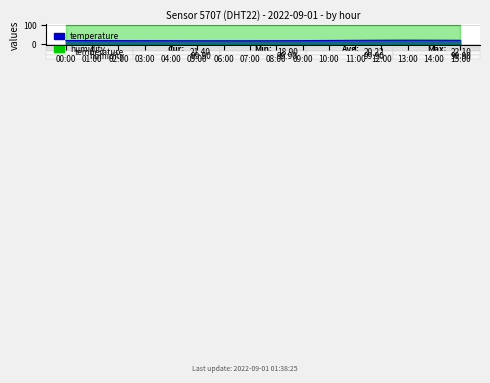

True or false: the data shows 21.9 at 14:00.

True